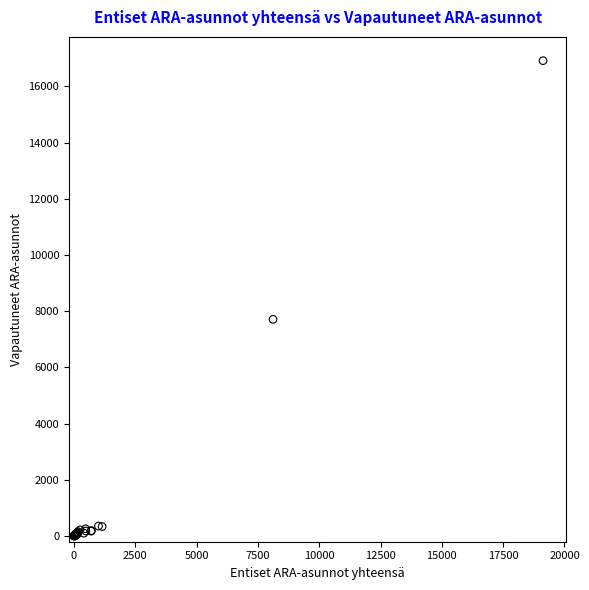

What Y value in the scatter plot is closest to 8457?

7713